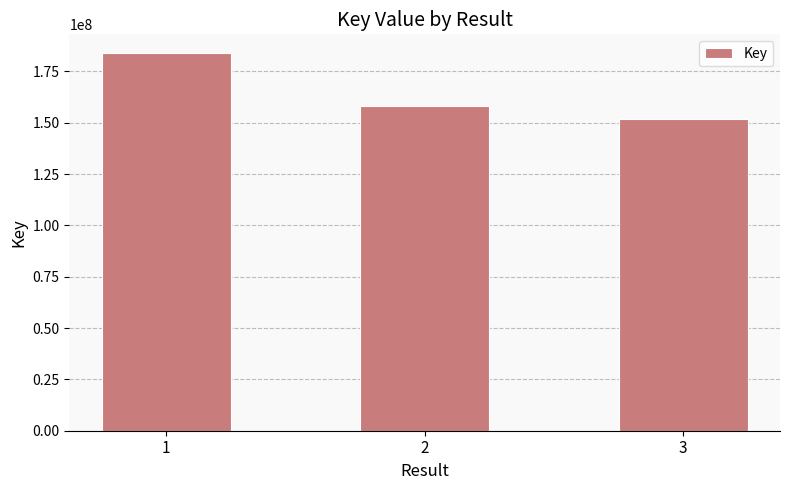

Reading left to right, what are all the values shown in this chart?

1=183862265	2=158063924	3=151786900